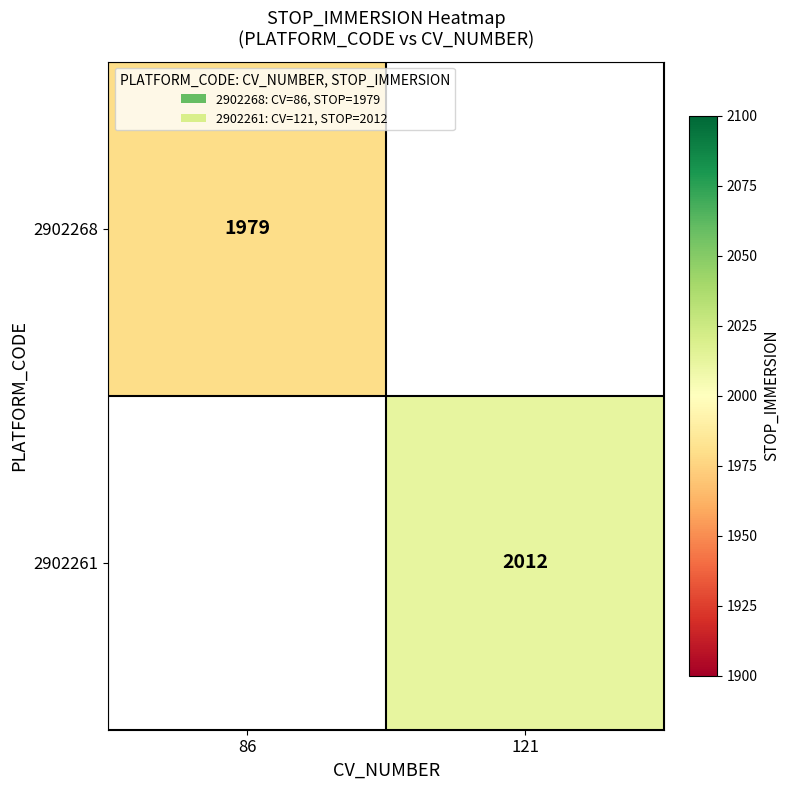

True or false: 2902261 has a value of 2677 at 121.

False